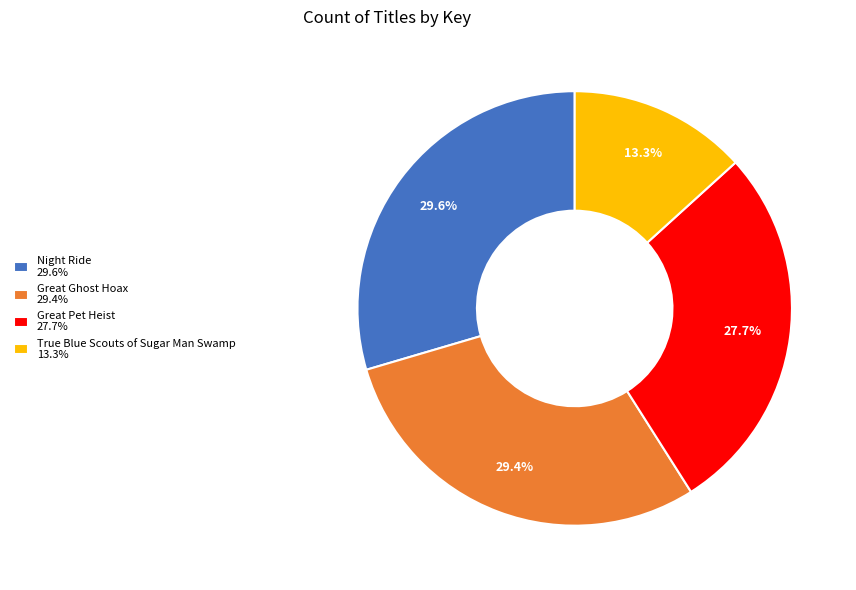

To the nearest percent, what percentage of the pie is Great Ghost Hoax?

29%